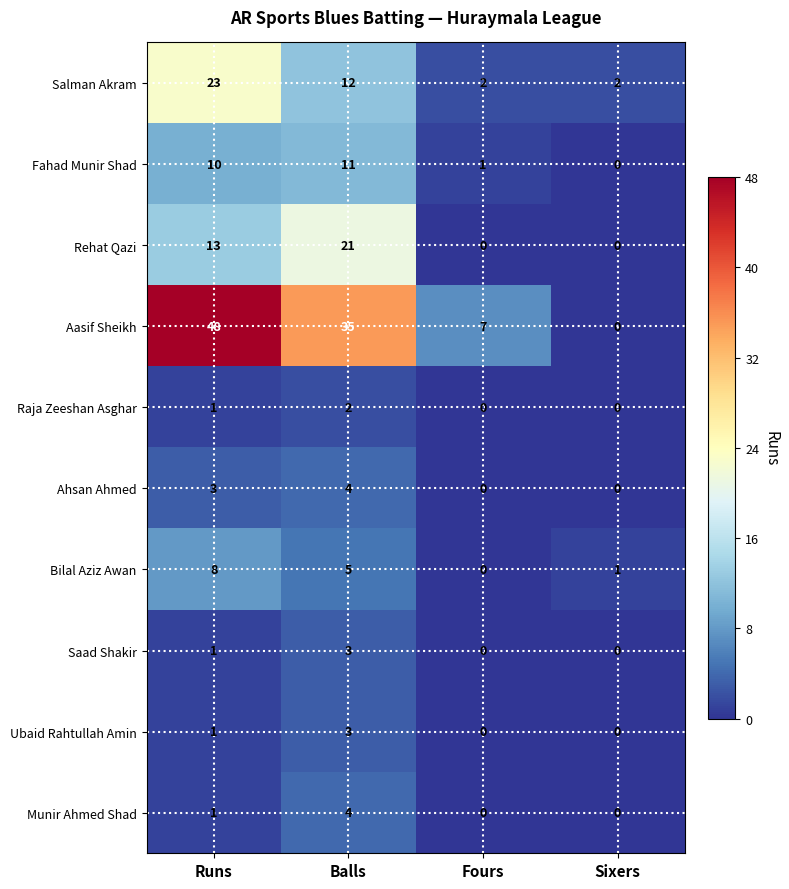

Count the number of data series in this chart.

10